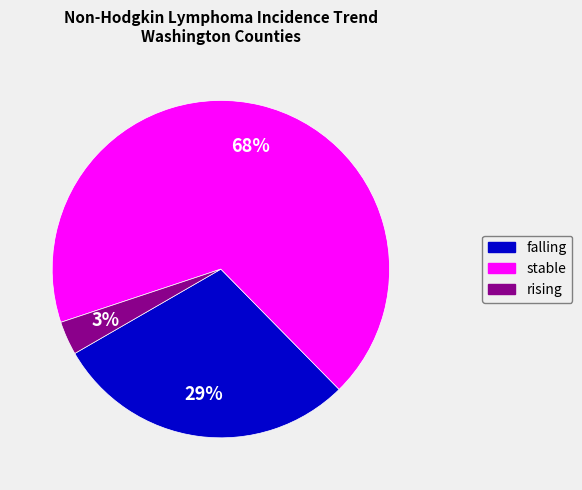

True or false: rising accounts for 12% of the total.

False